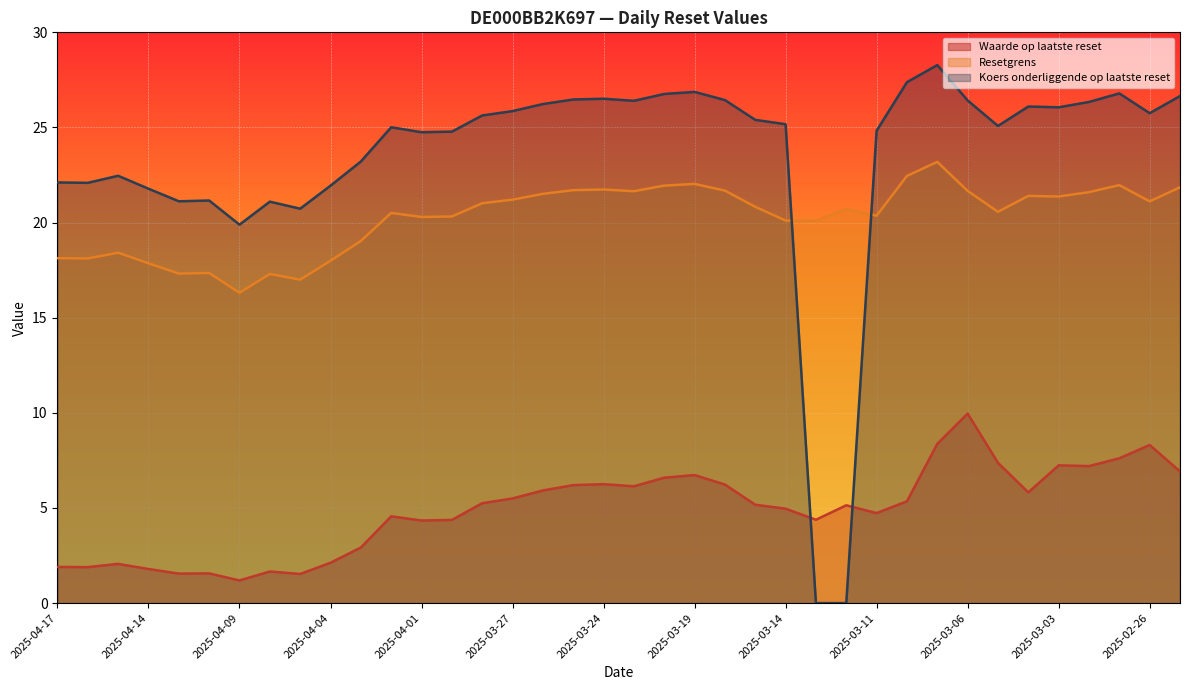

What is the sum of all Resetgrens values?

769.7